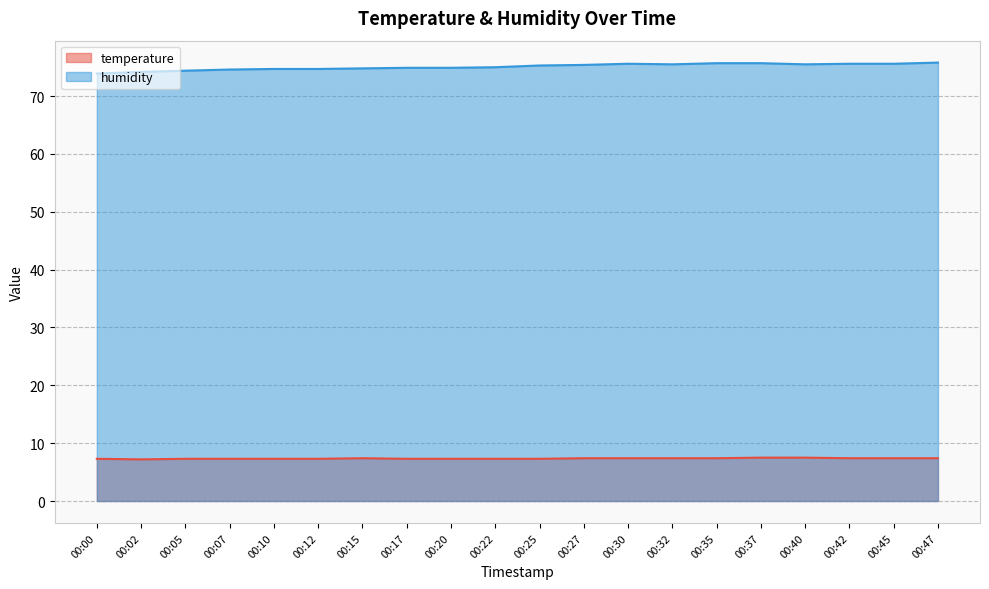

What is the difference between the humidity values at 00:35 and 00:30?

0.1